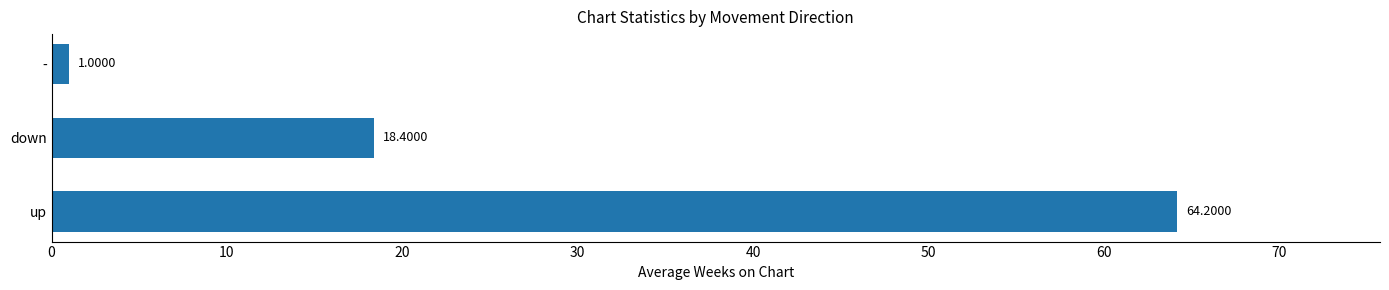

Which has a higher value, down or -?

down